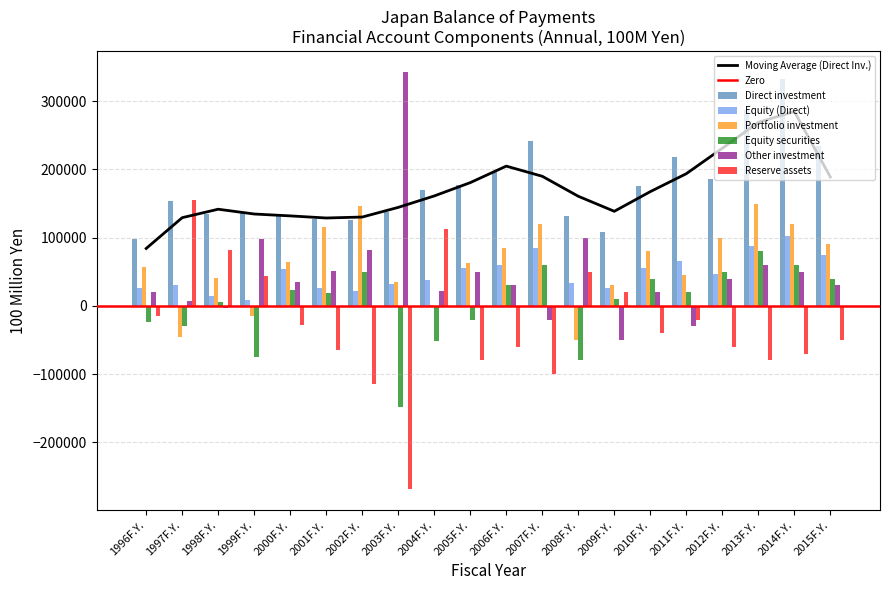

How many data points does each series have?

20